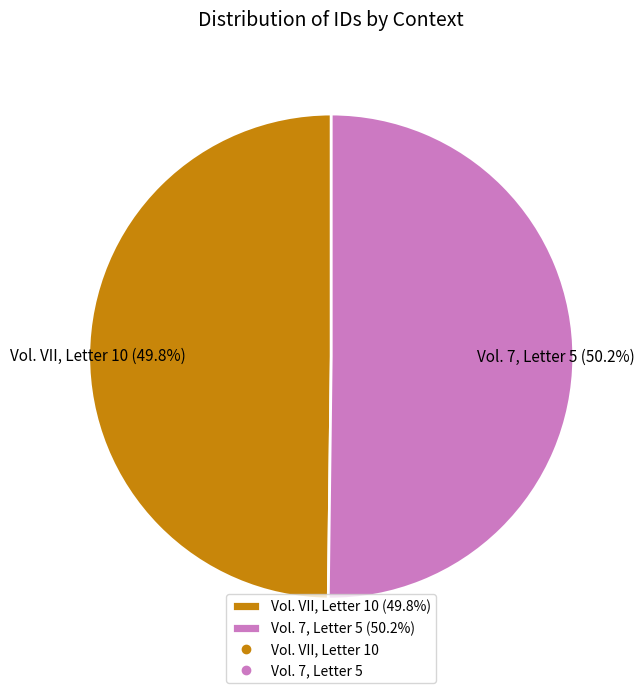

The Vol. VII, Letter 10 slice represents 43% of the pie. True or false?

False